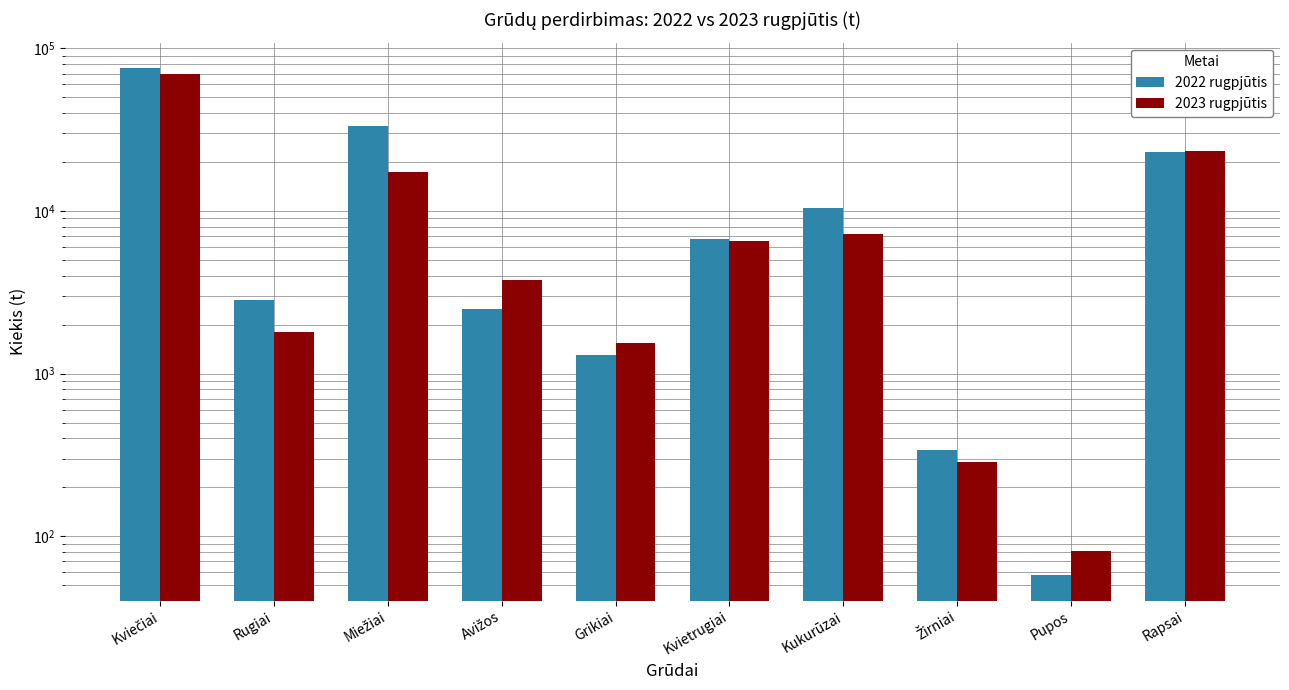

At how many categories does at least one series exceed 7390?

4